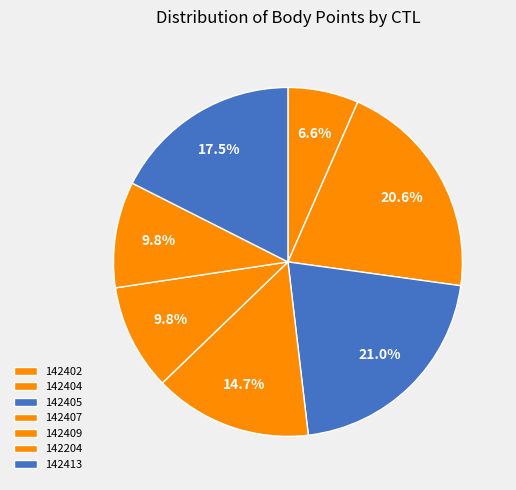

How many slices are in this pie chart?

7